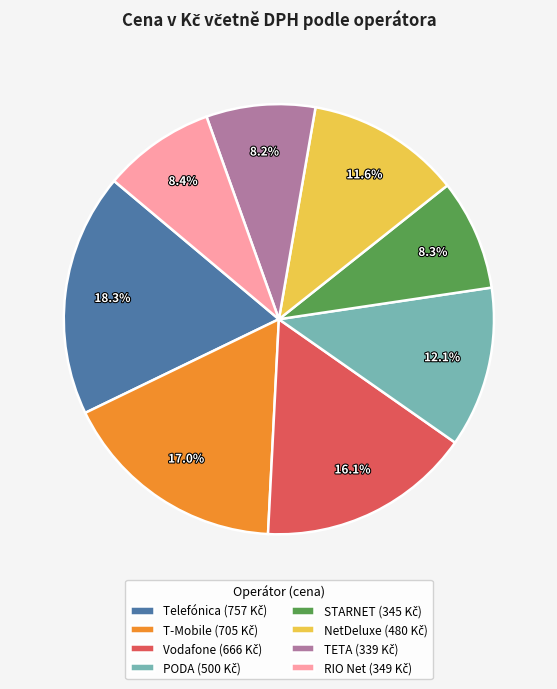

How many slices are in this pie chart?

8